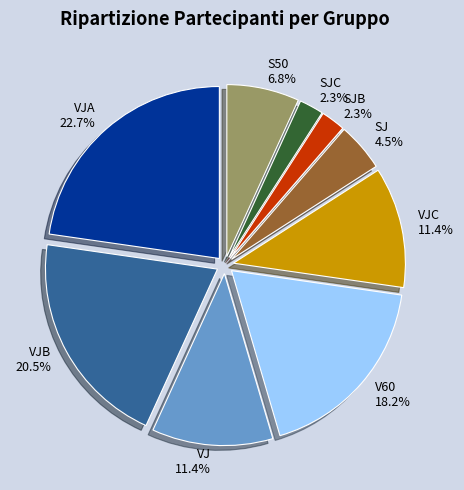

To the nearest percent, what is the difference between the VJA and SJB slice percentages?

20%